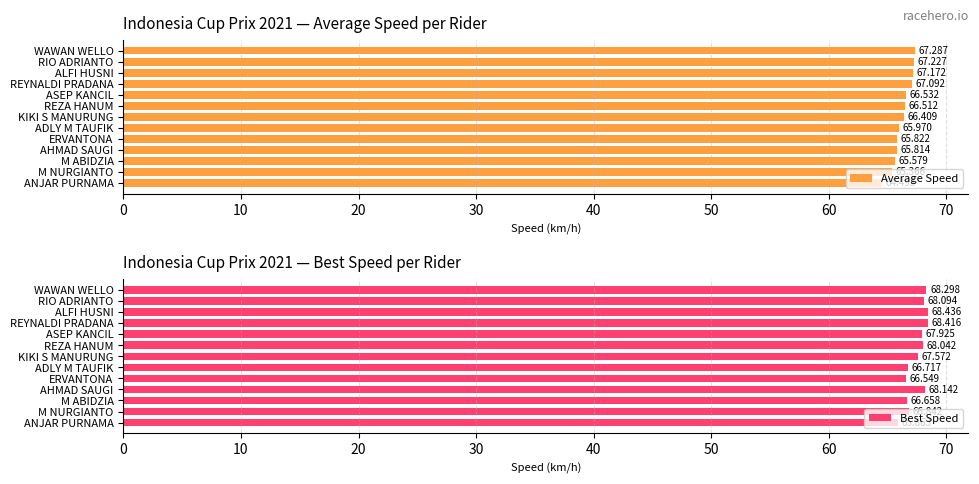

How many values in the Average Speed series are below 66?

6